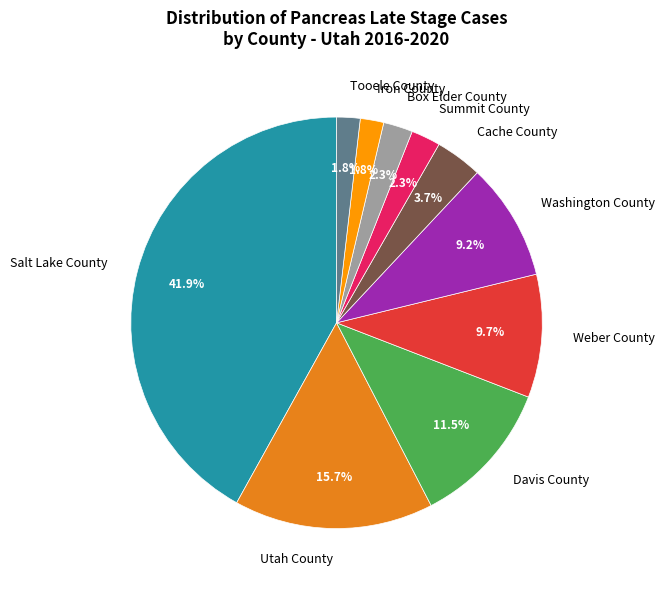

Is it true that Davis County is 23% of the pie?

False